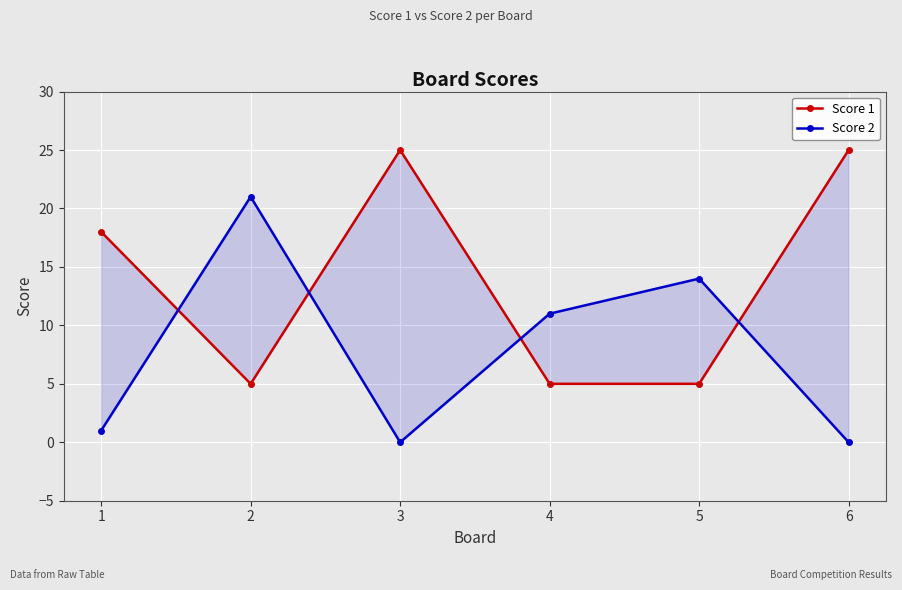

At which category does Score 1 reach its first local valley?

2